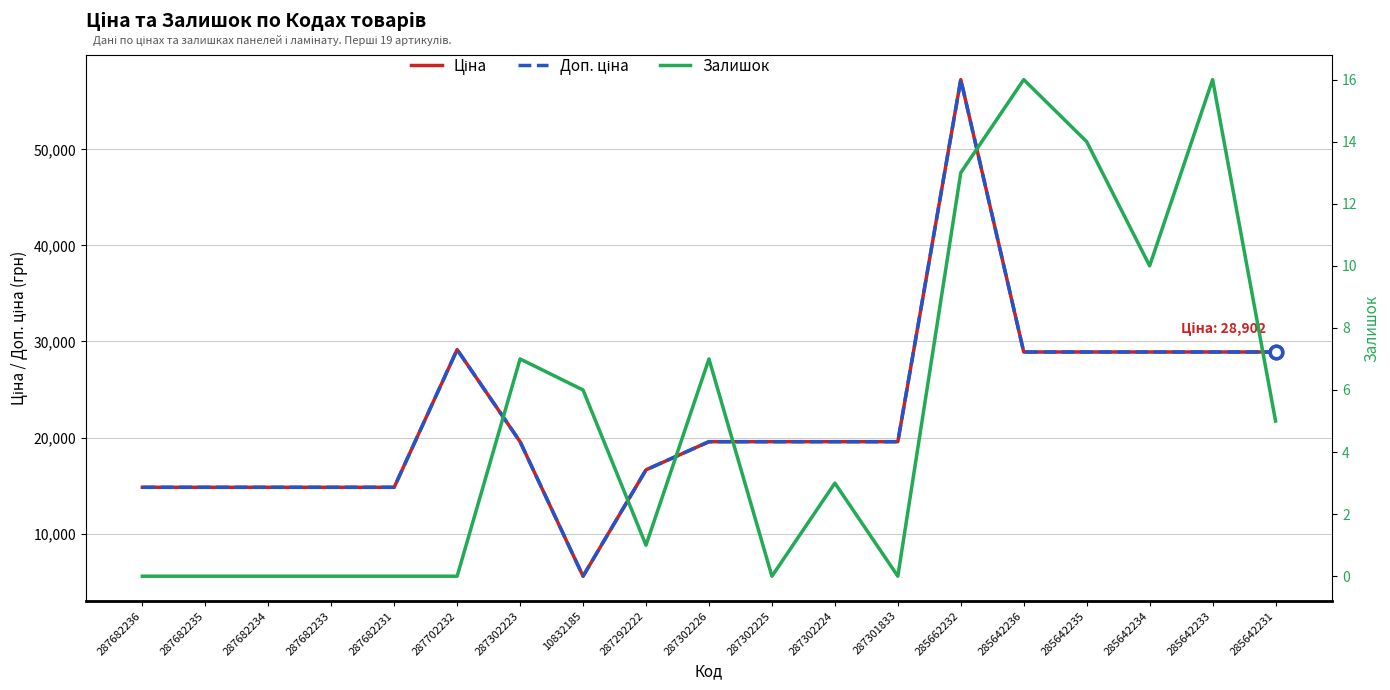

What is the sum of the Ціна values at 287682233 and 287302226?

34382.5